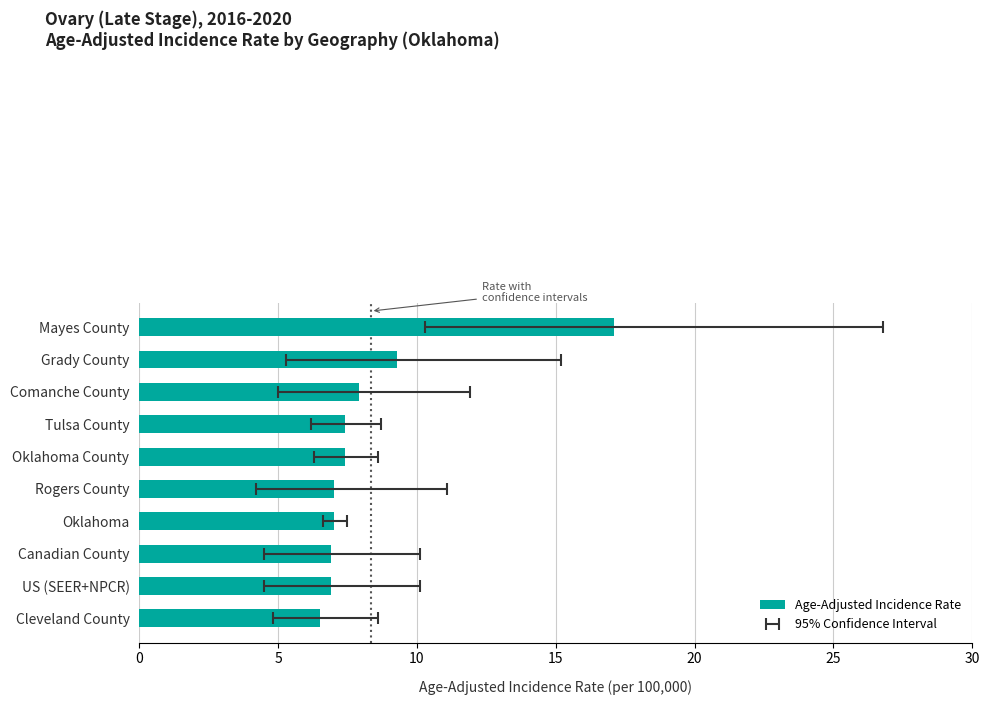

Reading right to left, extract all data points from this chart.

17.1	9.3	7.9	7.4	7.4	7.0	7.0	6.9	6.9	6.5